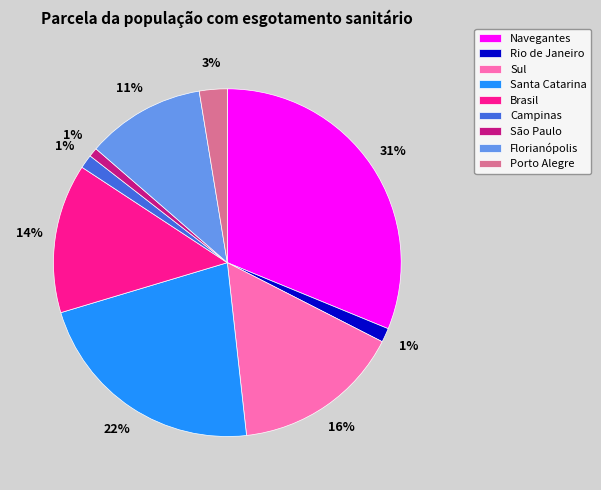

Count the number of slices in the pie.

9